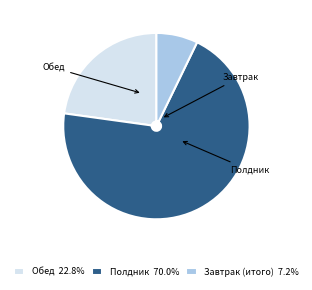

Combined, do Полдник 70.0% and Завтрак (итого) 7.2% account for over 50%?

Yes